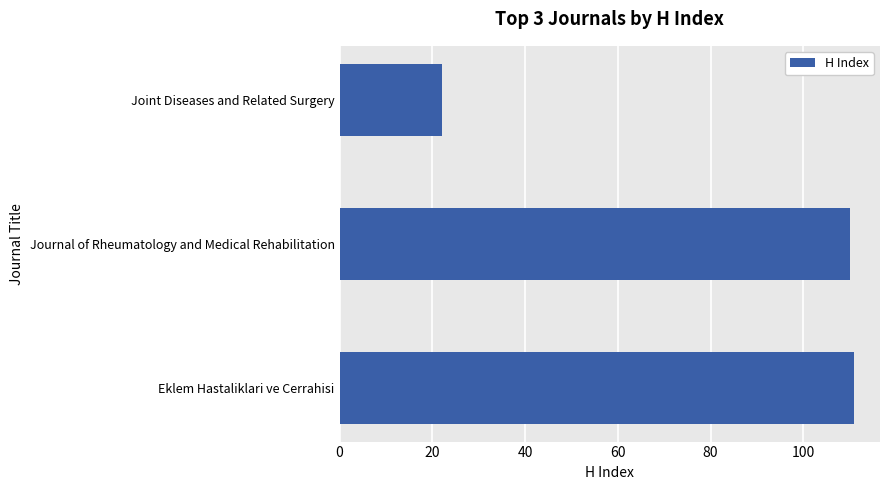

Which label corresponds to the smallest value in the chart?

Joint Diseases and Related Surgery